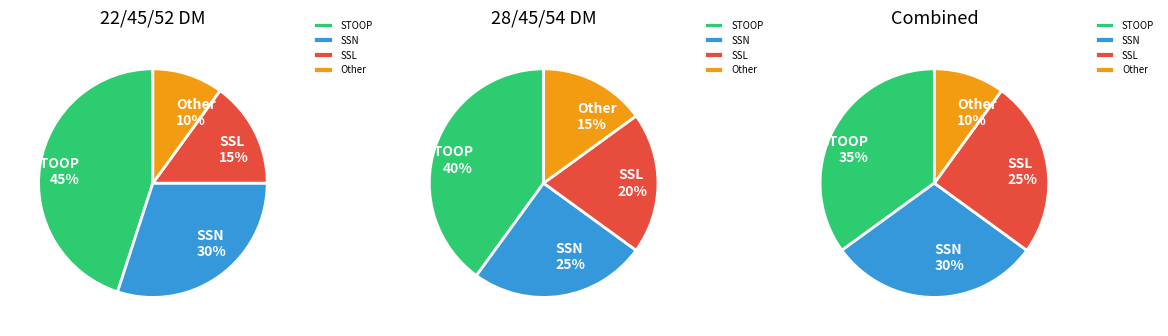

To the nearest percent, what is the difference between the SSL and SSN slice percentages?

5%